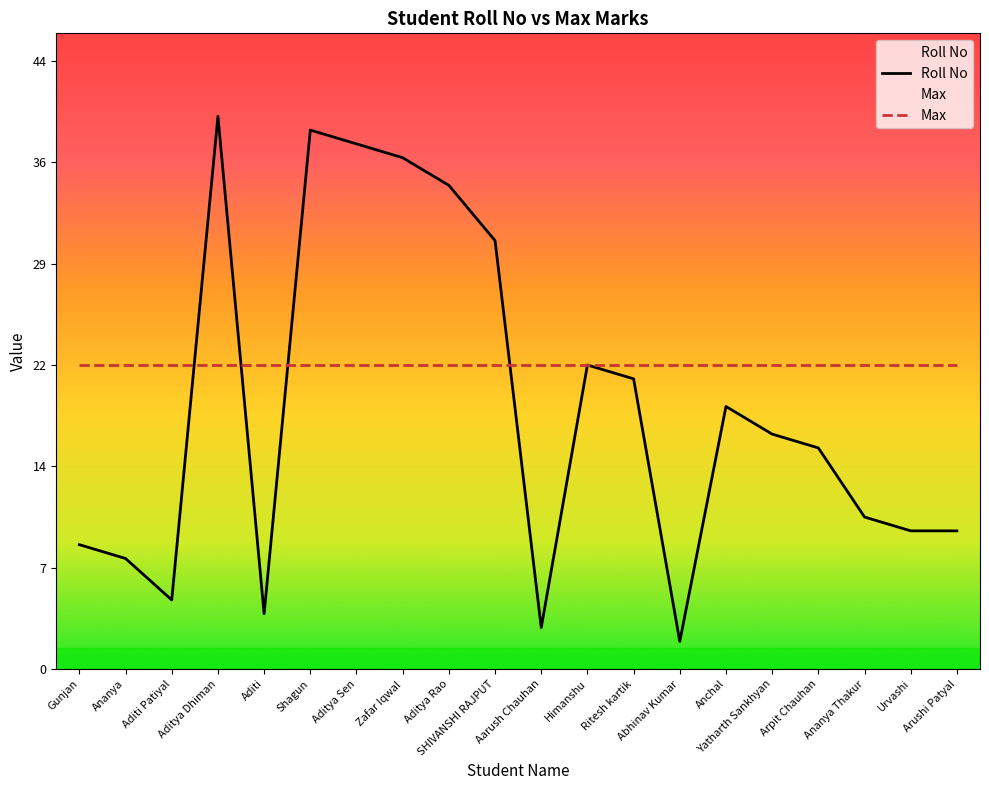

Which label corresponds to the smallest value in the chart?

Abhinav Kumar